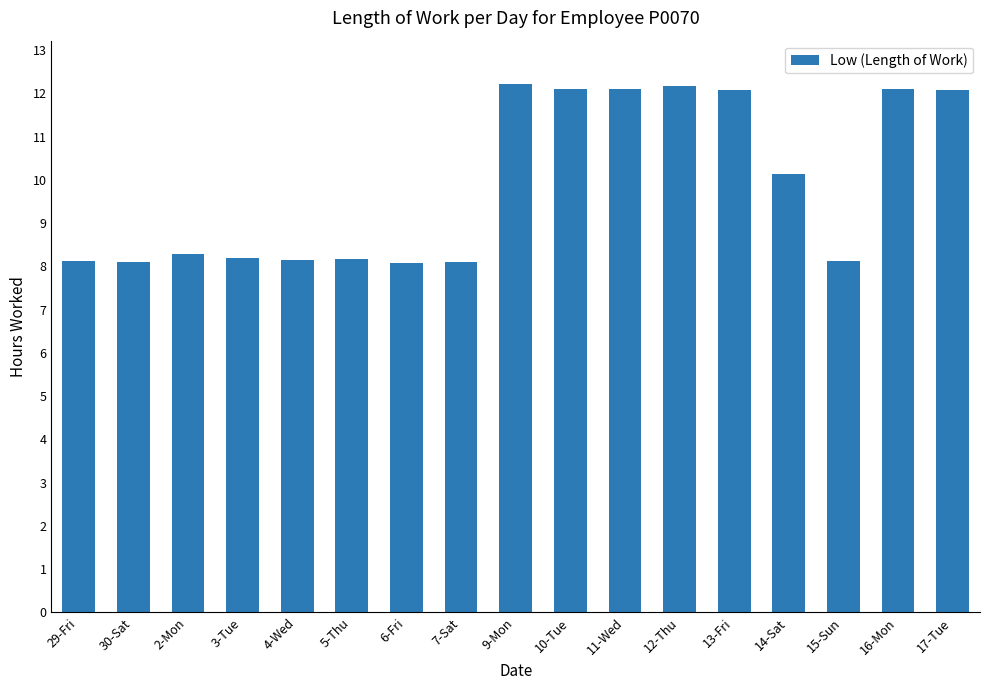

What position from the right is 7-Sat?

10